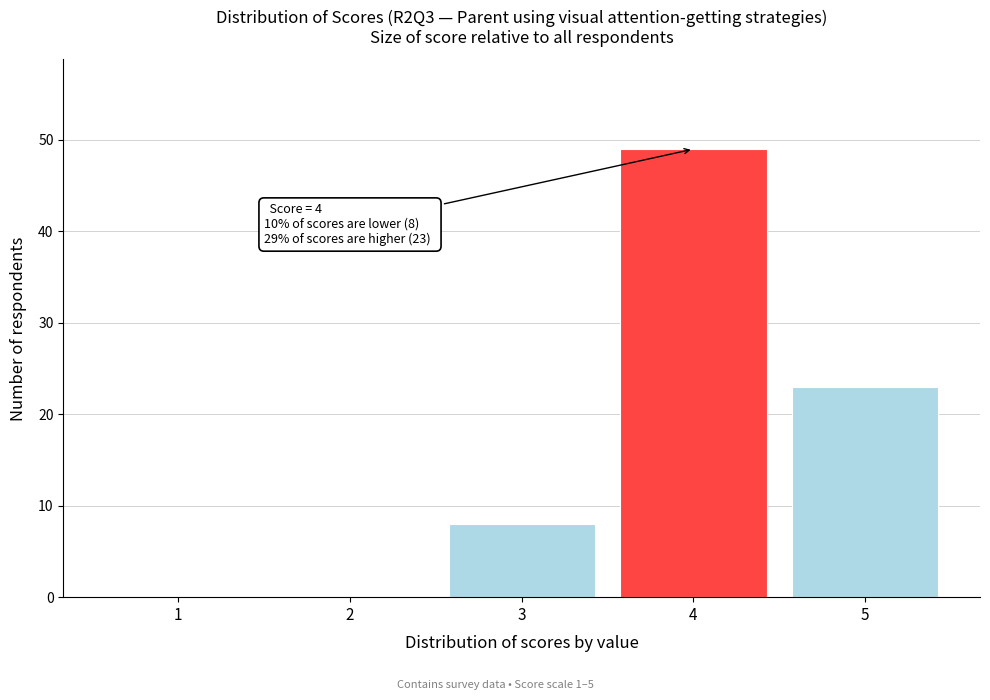

Reading left to right, extract all data points from this chart.

1=0	2=0	3=8	4=49	5=23